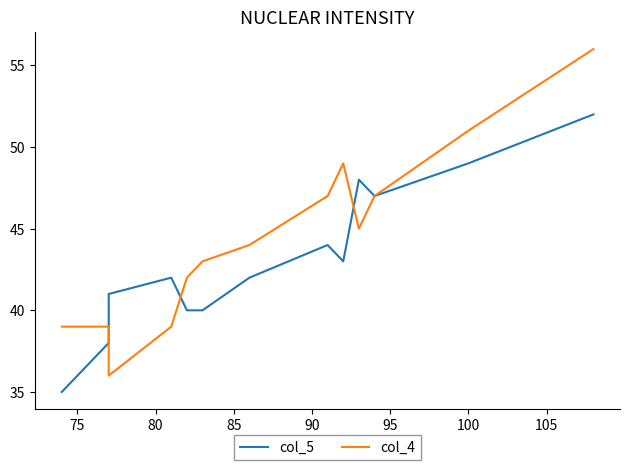

What are all the series names shown in the legend?

col_5, col_4